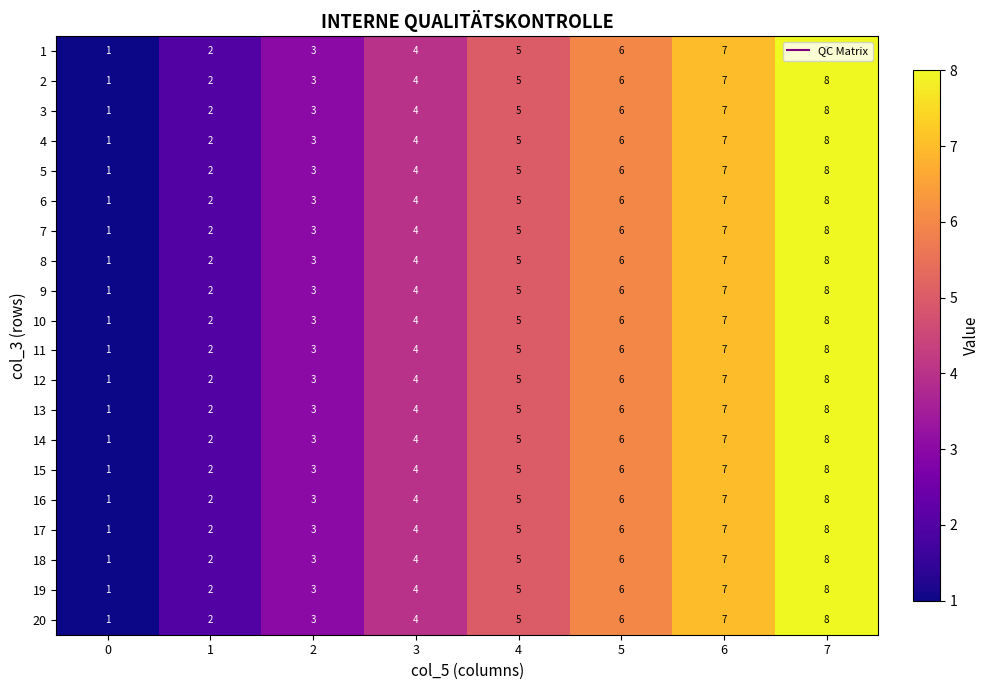

The 19 series shows 6 at 3. True or false?

False